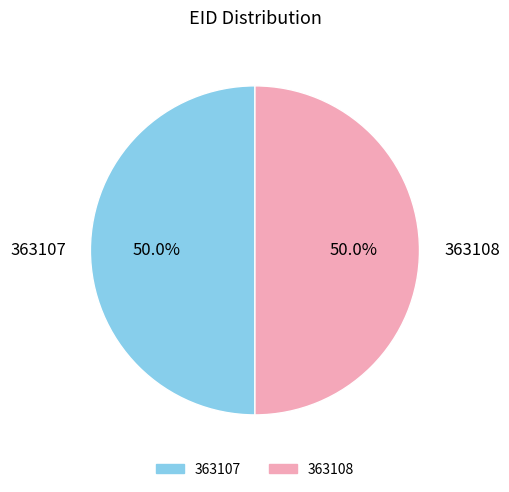

Approximately how many times larger is the value at 363108 compared to 363107?

1.0